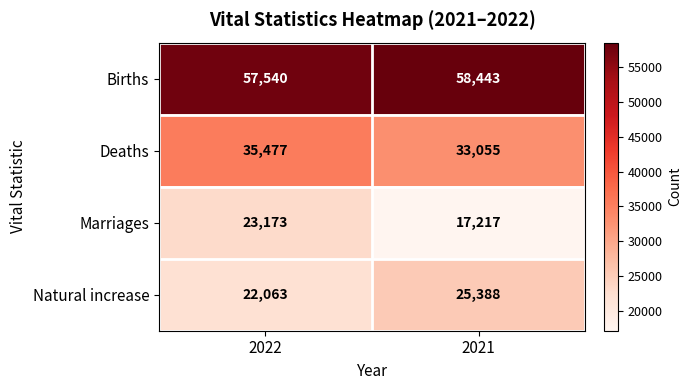

The Marriages series shows 23173 at 2022. True or false?

True